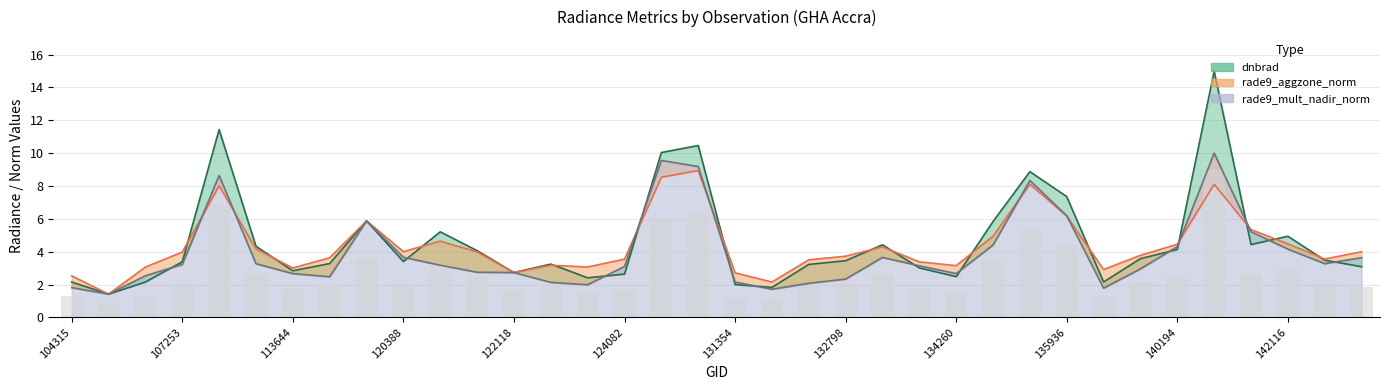

Which series has the largest total across all categories?

dnbrad